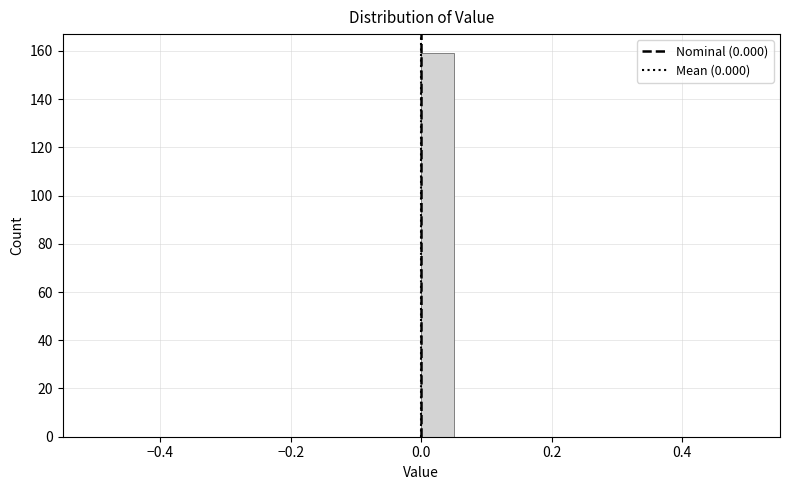

Around what value on the x-axis is the tallest bar? Give the approximate position of its centre, as read against the axis.

0.02